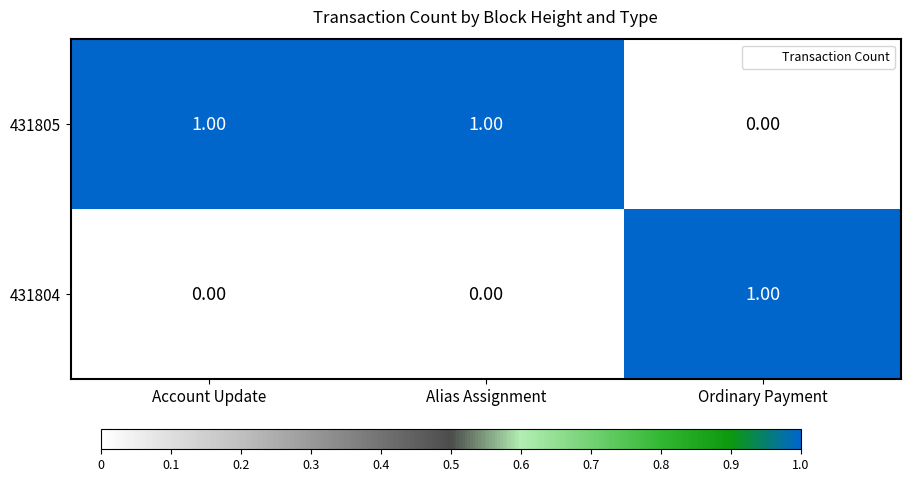

Count the number of categories in the chart.

3